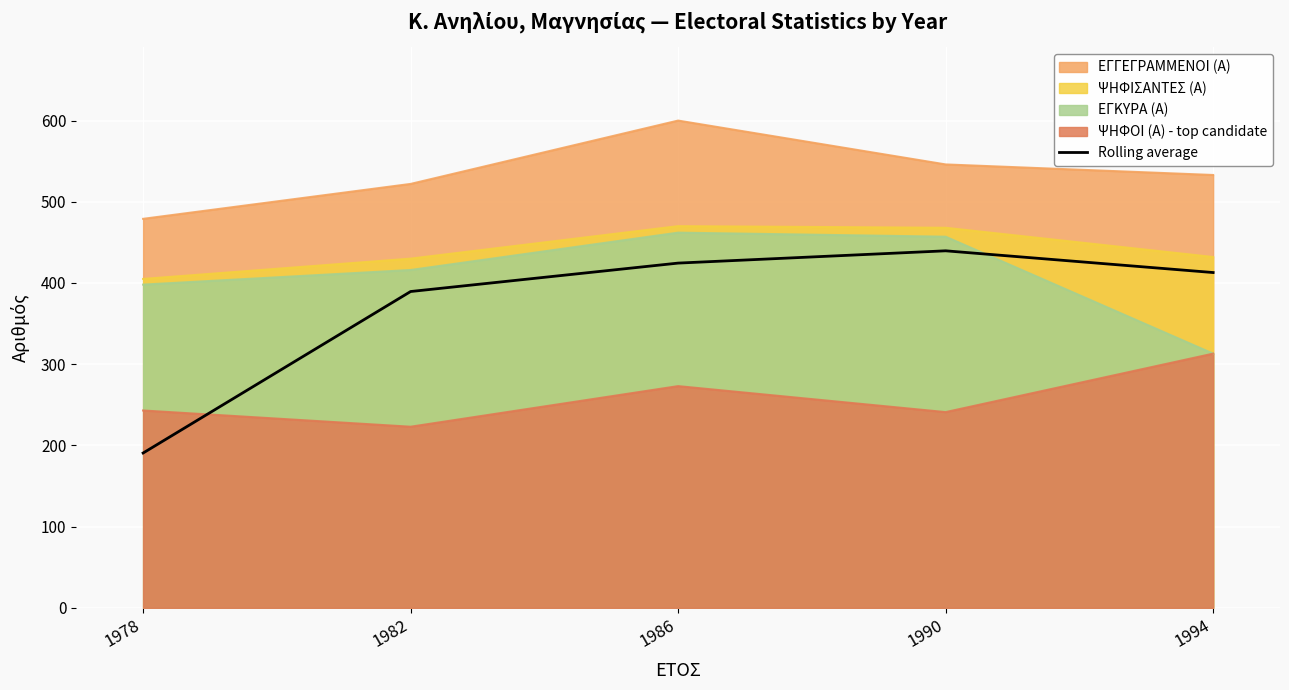

How many lines are shown in the chart?

5